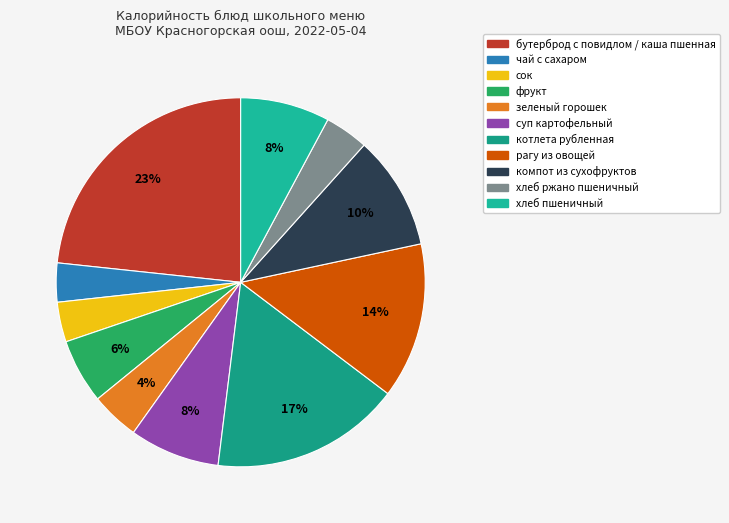

How many segments does this pie chart have?

11